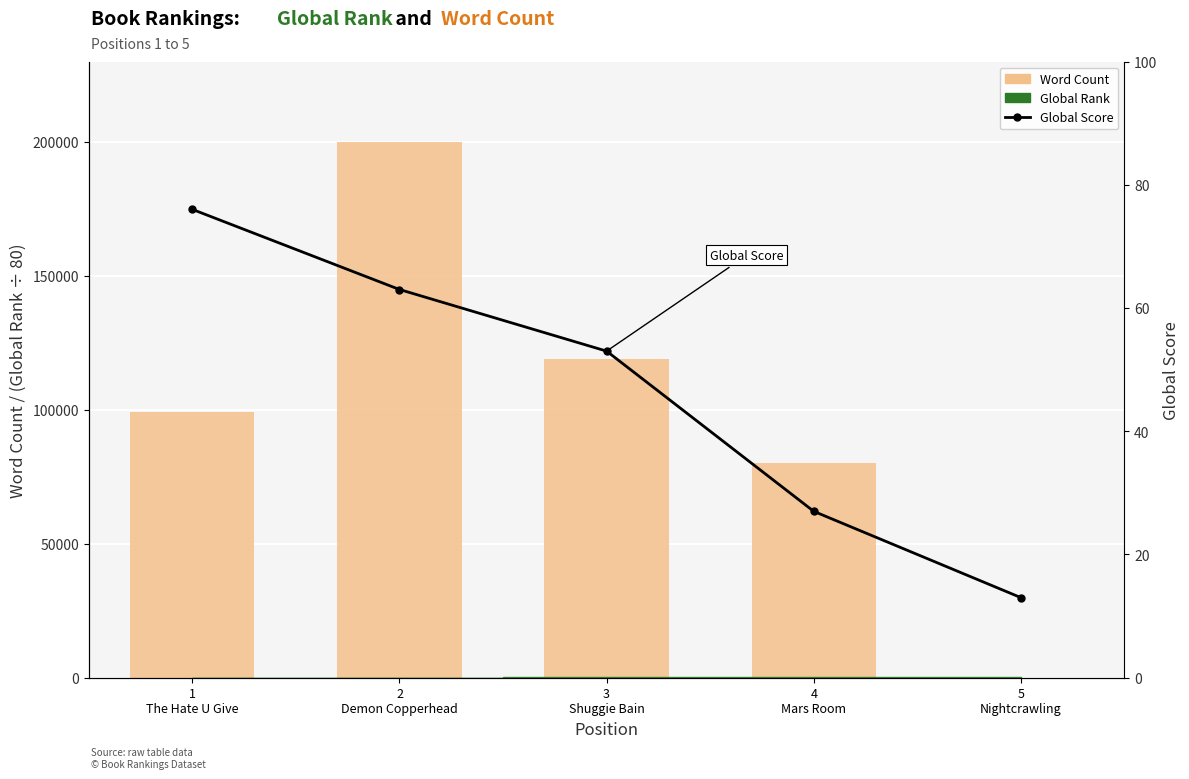

Reading right to left, transcribe all the data shown in this chart.

Word Count: 5
Nightcrawling=0	4
Mars Room=80000	3
Shuggie Bain=119000	2
Demon Copperhead=200000	1
The Hate U Give=99000
Global Score: 5
Nightcrawling=13	4
Mars Room=27	3
Shuggie Bain=53	2
Demon Copperhead=63	1
The Hate U Give=76